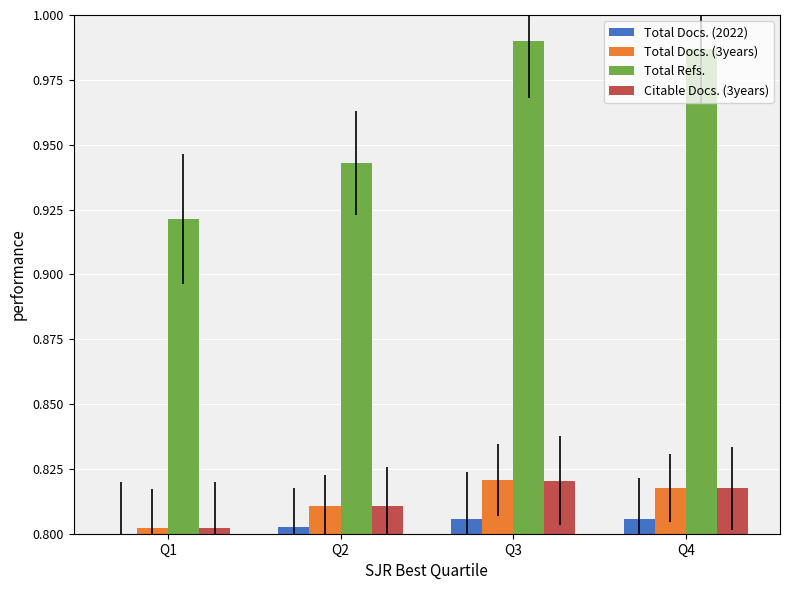

What is the sum of all Total Docs. (2022) values?

3.2